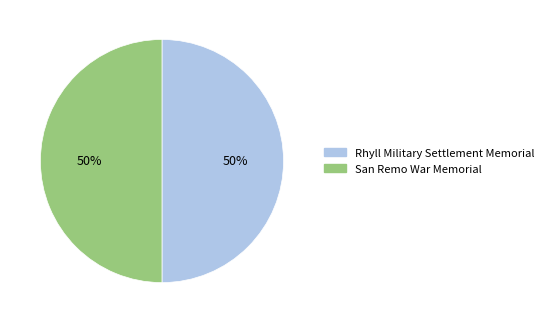

How many slices are in this pie chart?

2